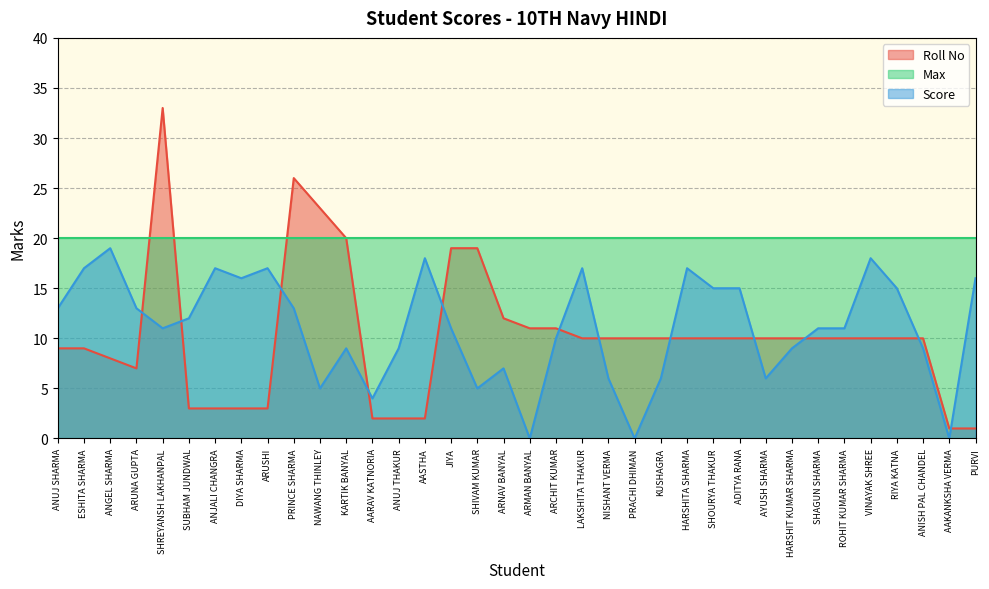

Which series has the largest range (max minus min)?

Roll No